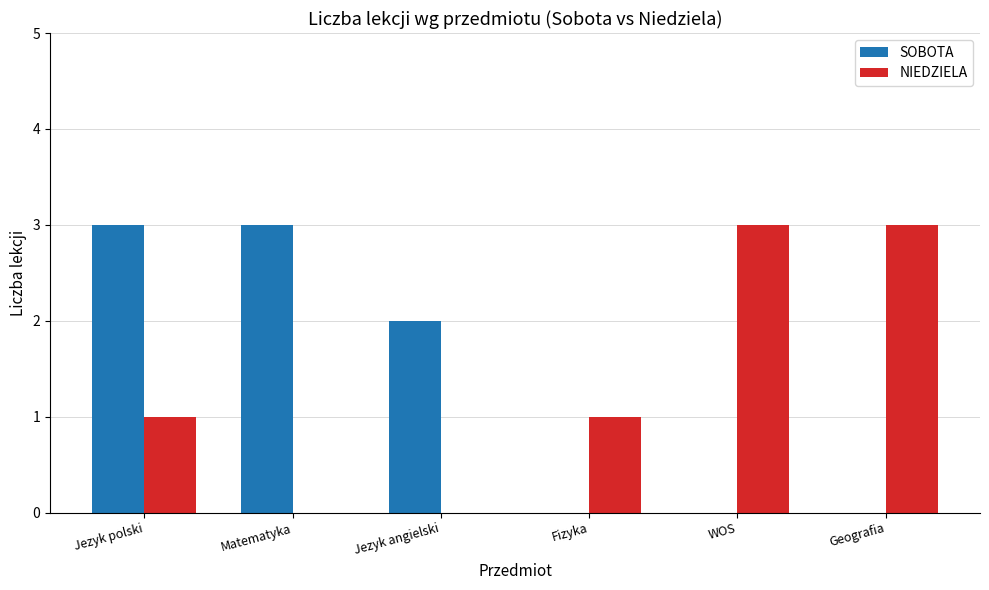

What is the greatest value displayed?

3